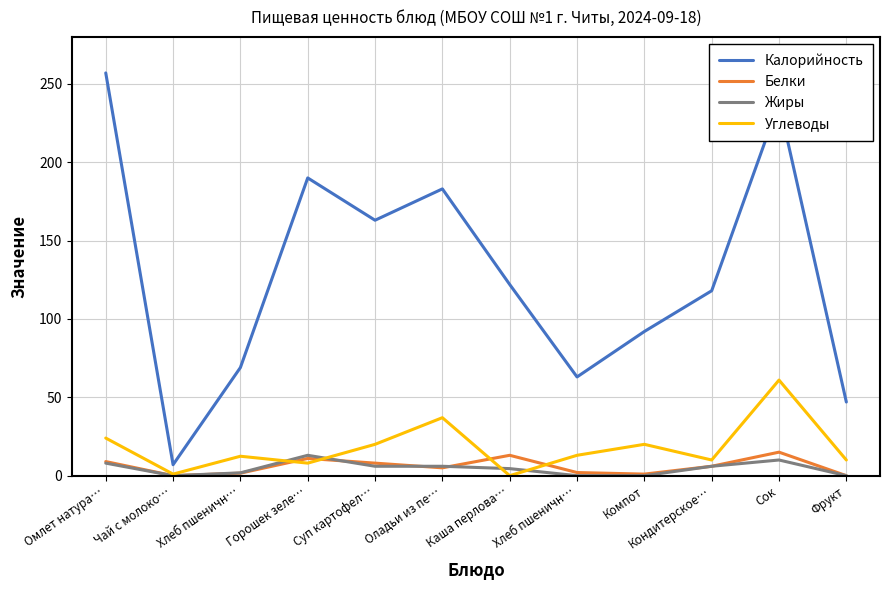

True or false: Калорийность and Углеводы cross at least once.

False